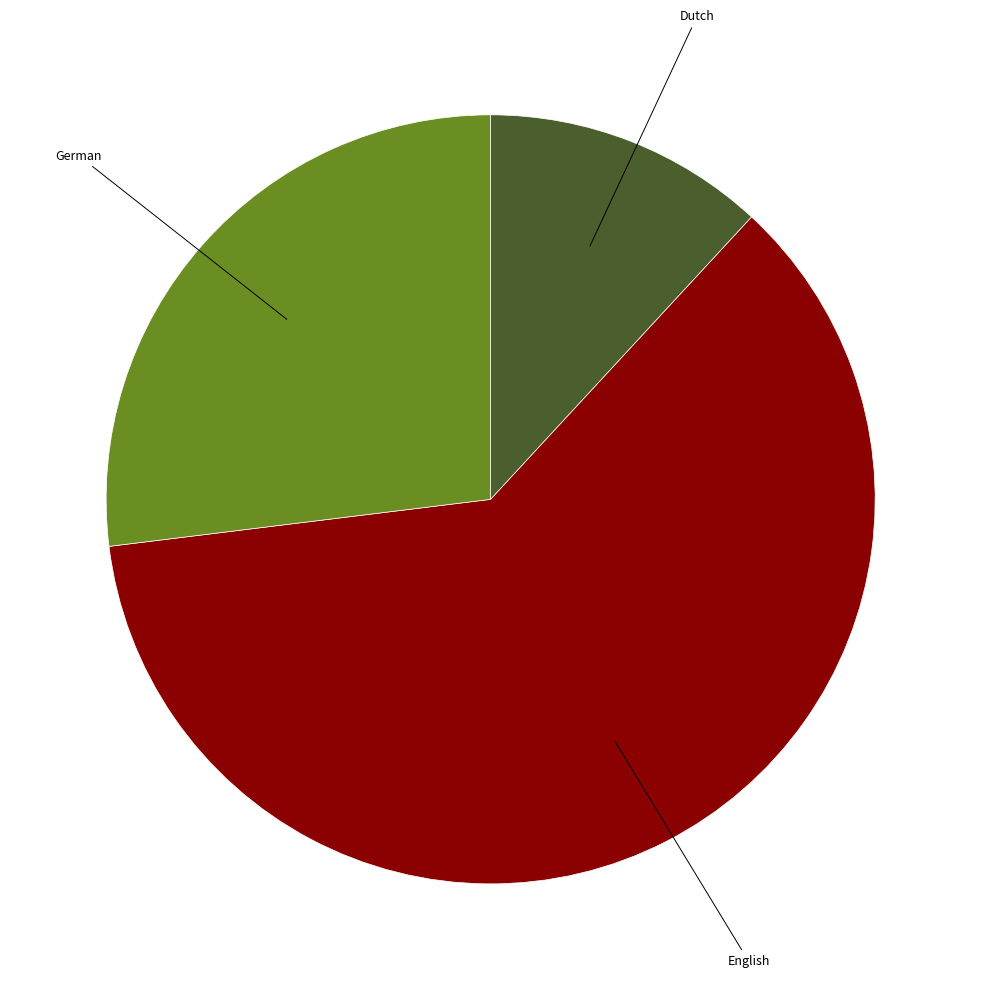

Is there a majority slice in this chart?

Yes